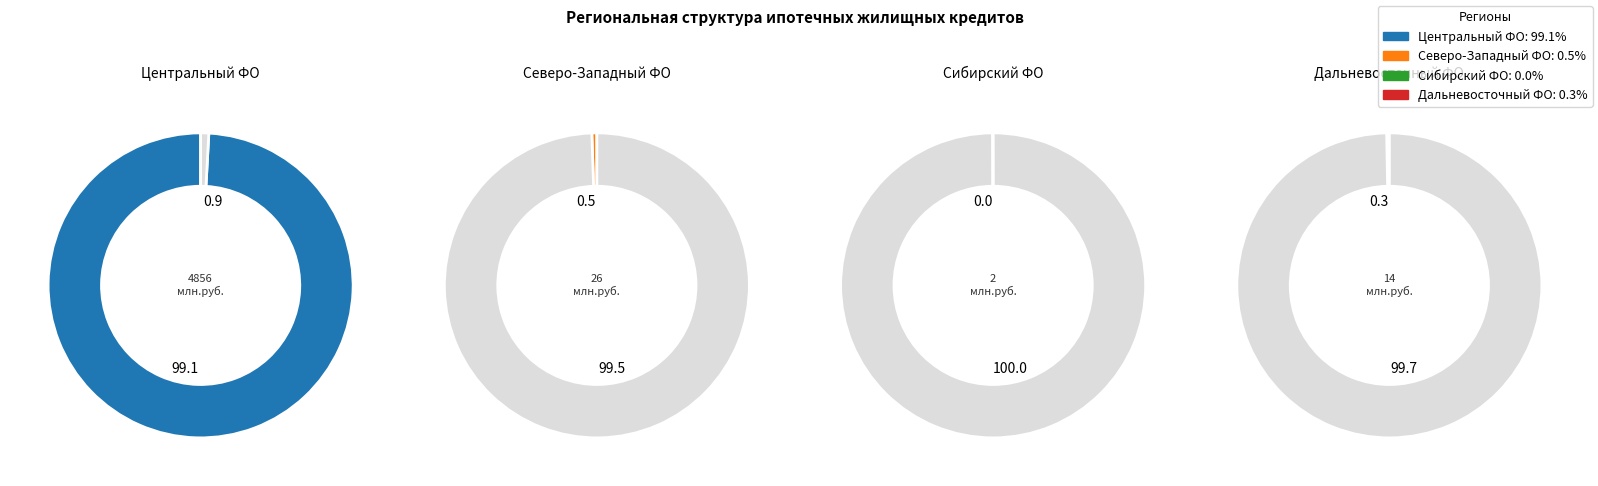

What is the total percentage of Сибирский федеральный округ and Северо-Западный федеральный округ?

0.6%